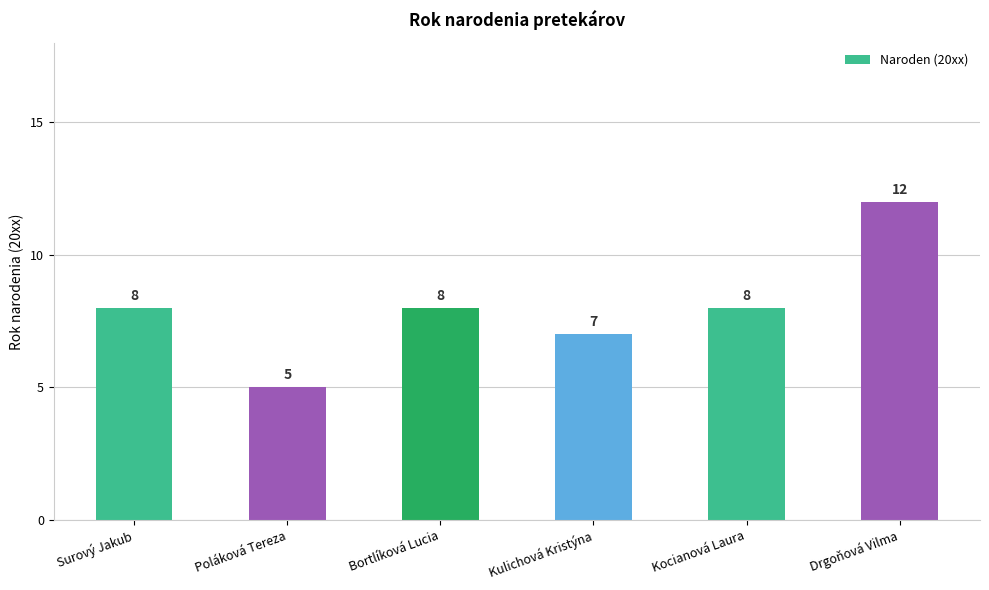

Count the values in the range 7 to 8.

4